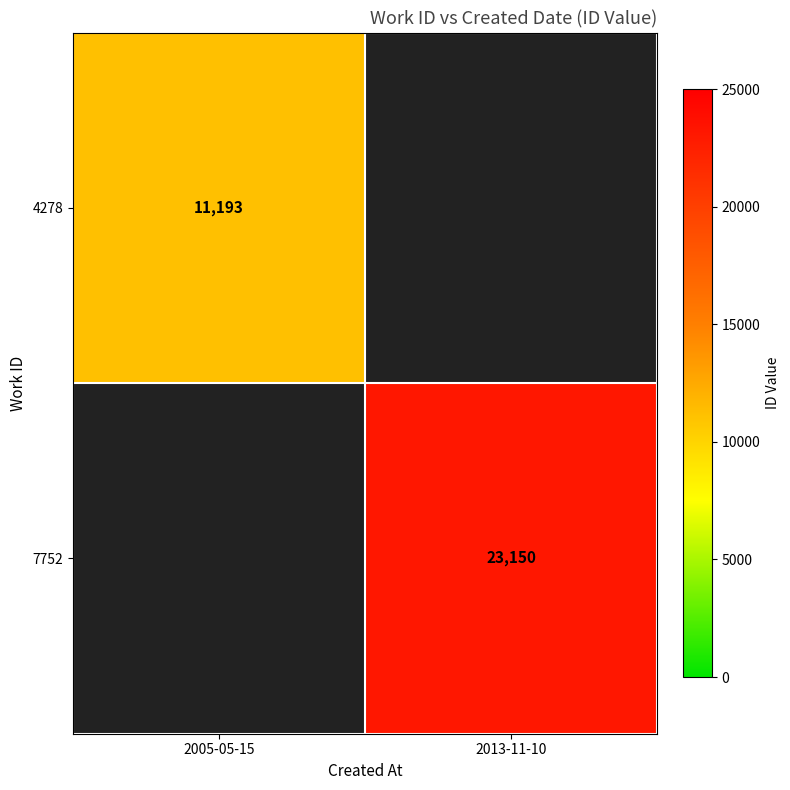

The 4278 series shows 17537 at 2005-05-15. True or false?

False